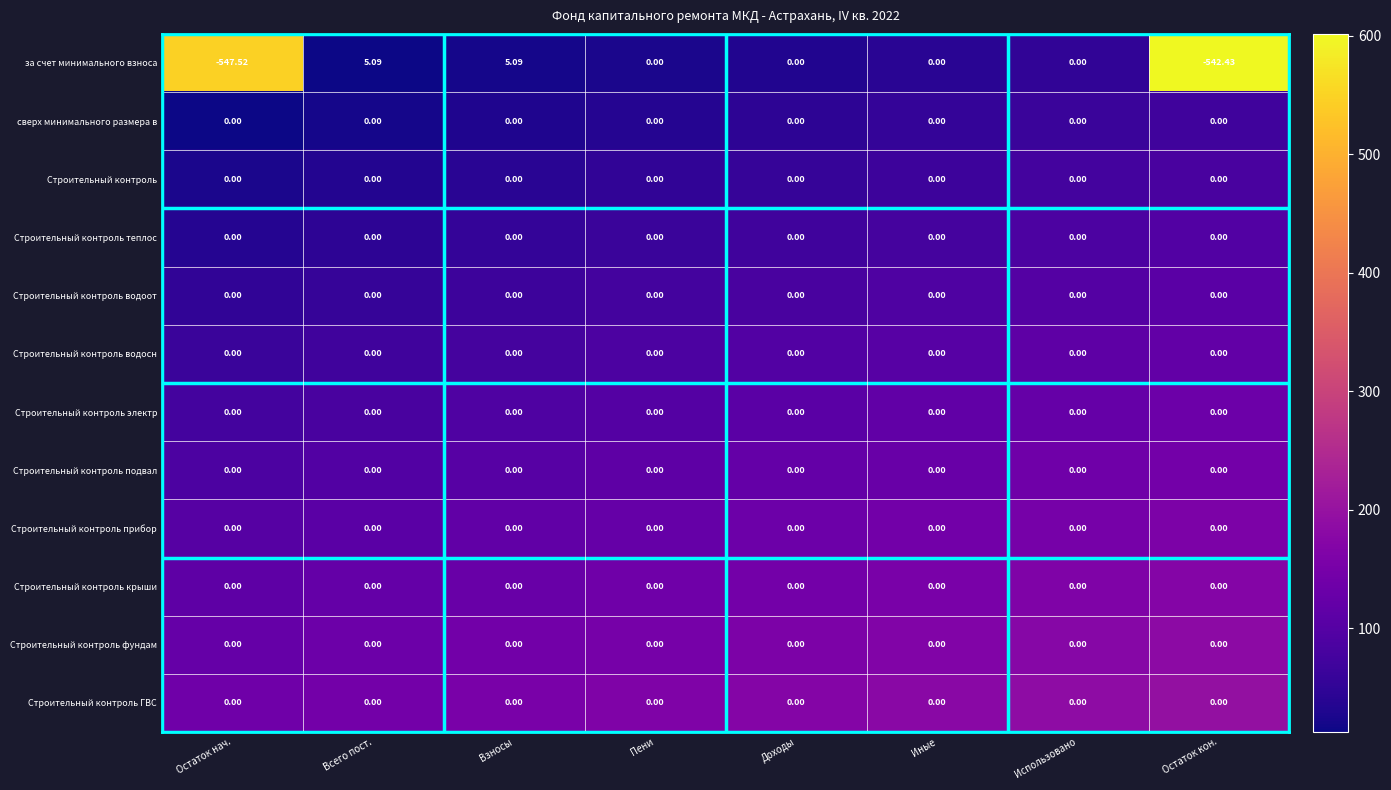

What is the total value across all series at Использовано?

0.0